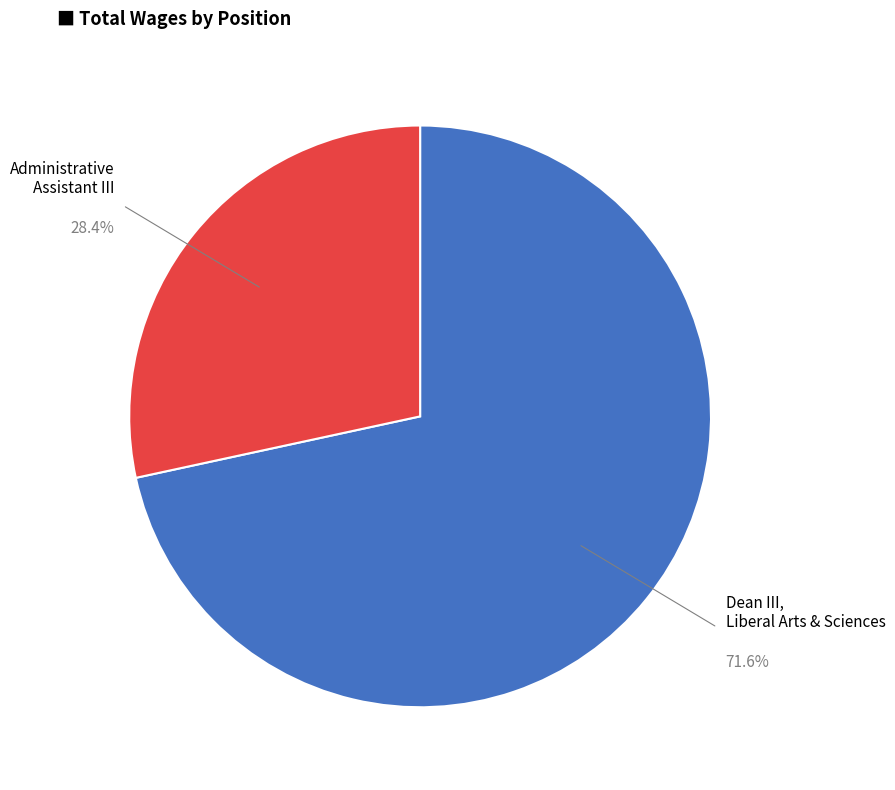

Is there a majority slice in this chart?

Yes